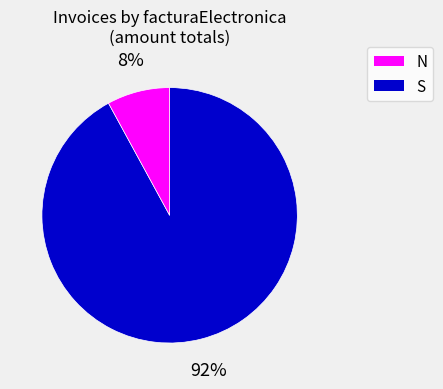

Between S and N, which is larger?

N